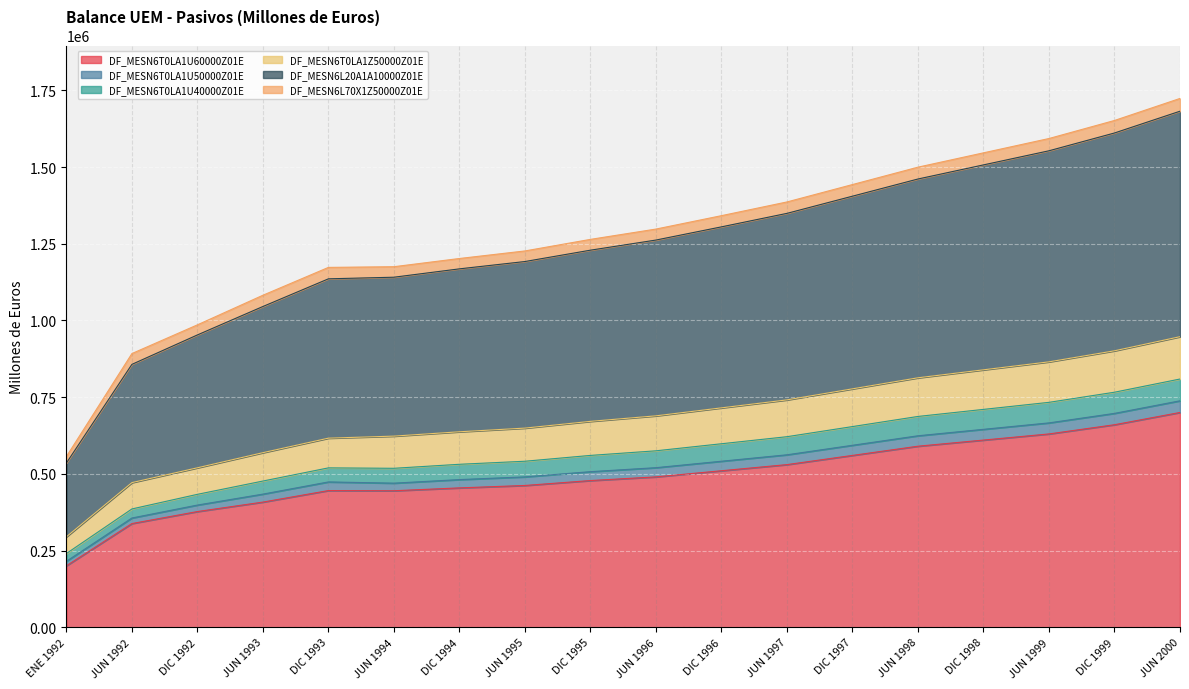

The value of DF_MESN6T0LA1U60000Z01E at DIC 1995 is 258452. True or false?

False